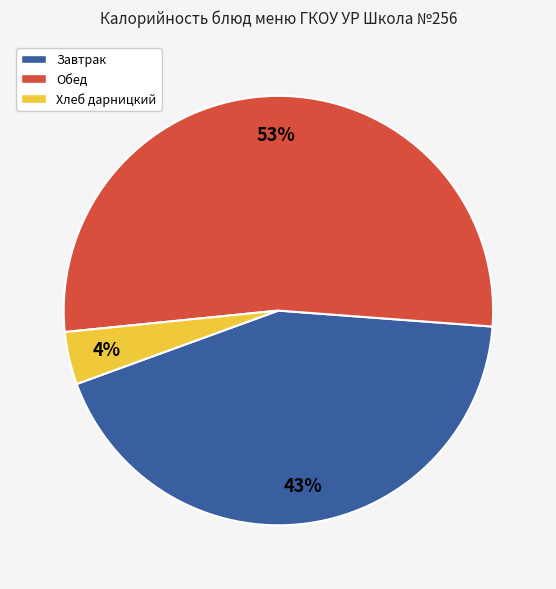

What percentage is the Обед slice, to the nearest percent?

53%